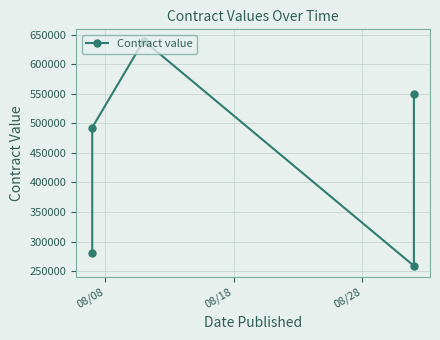

How many points are lower than both their immediate neighbors (excluding endpoints)?

1